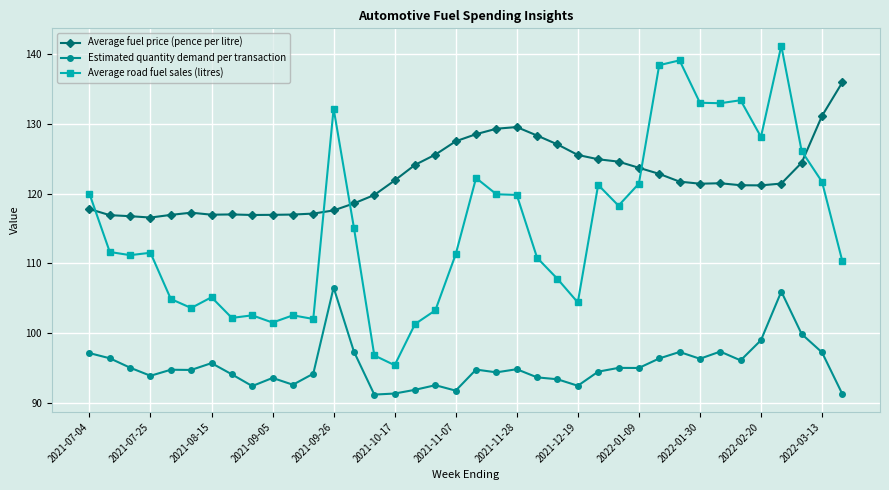

What is the value of the Average road fuel sales (litres) point at the 34th from the left?

128.2